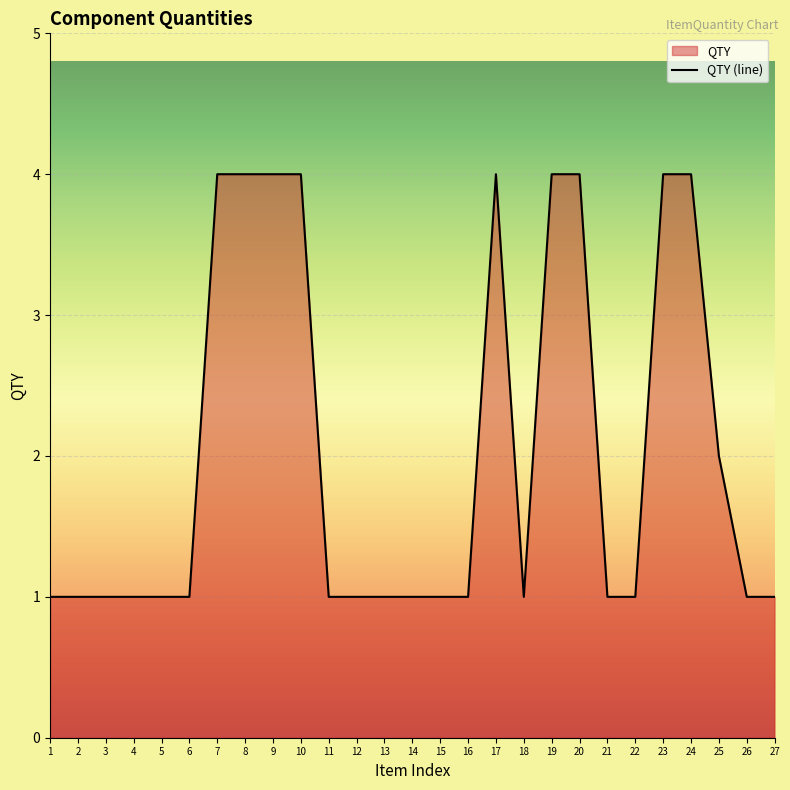

How many lines are shown in the chart?

1